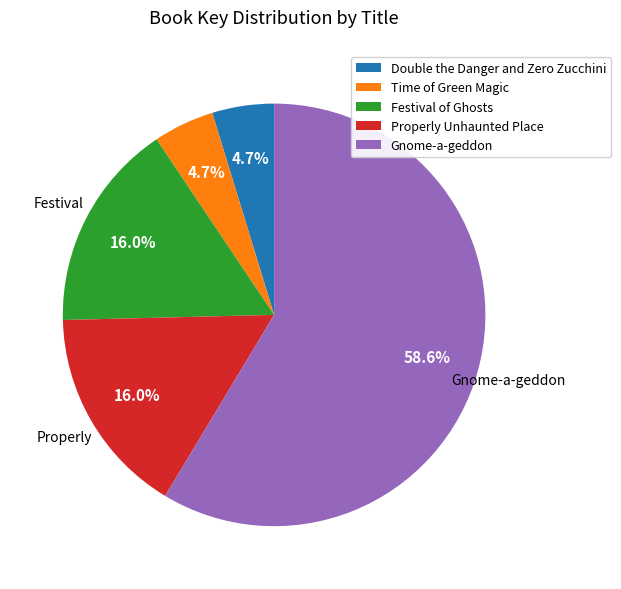

To the nearest percent, what portion does Properly Unhaunted Place represent?

16%